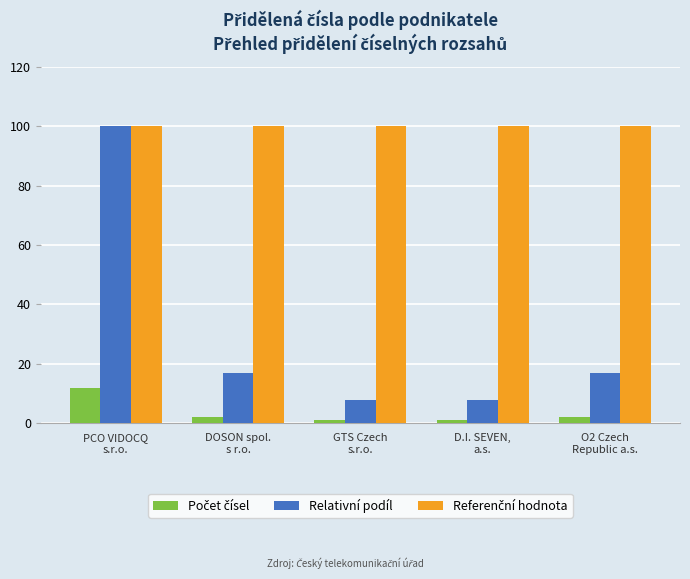

Between PCO VIDOCQ
s.r.o. and GTS Czech
s.r.o., which series saw the biggest shift?

Relativní podíl